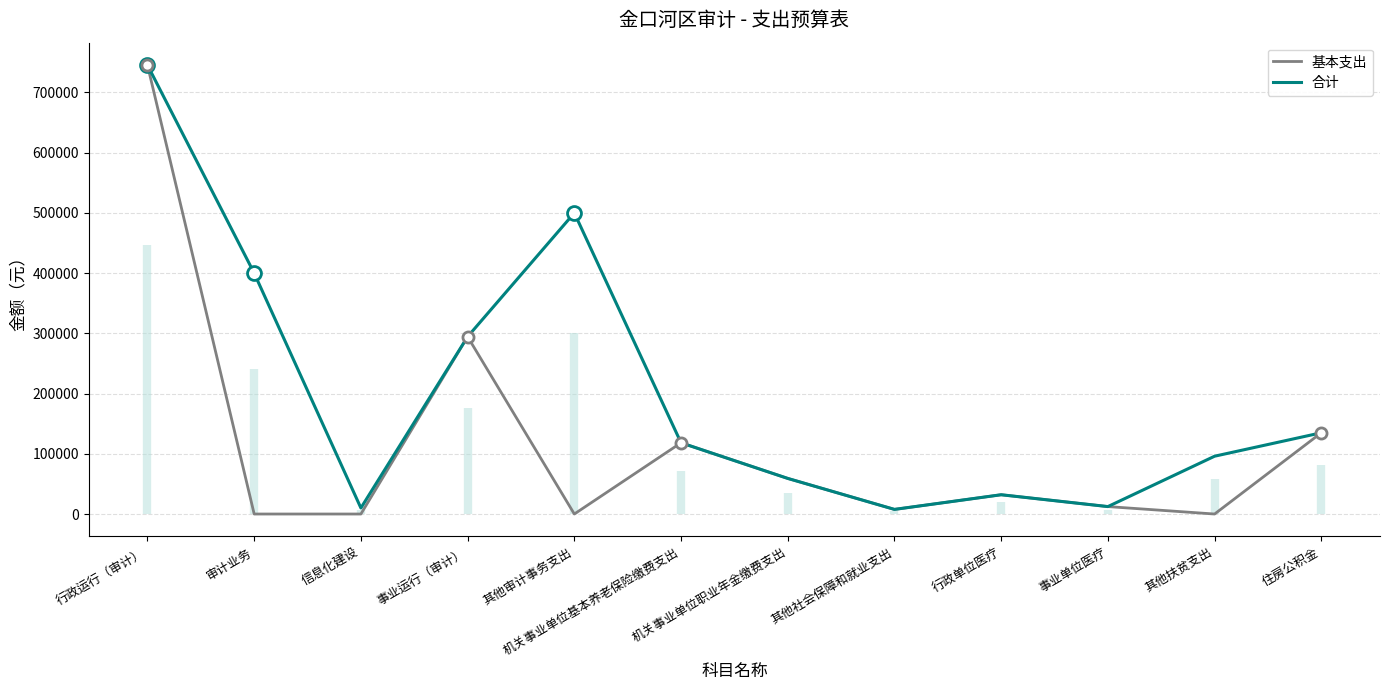

How many interior local peaks does the 基本支出 series have?

3